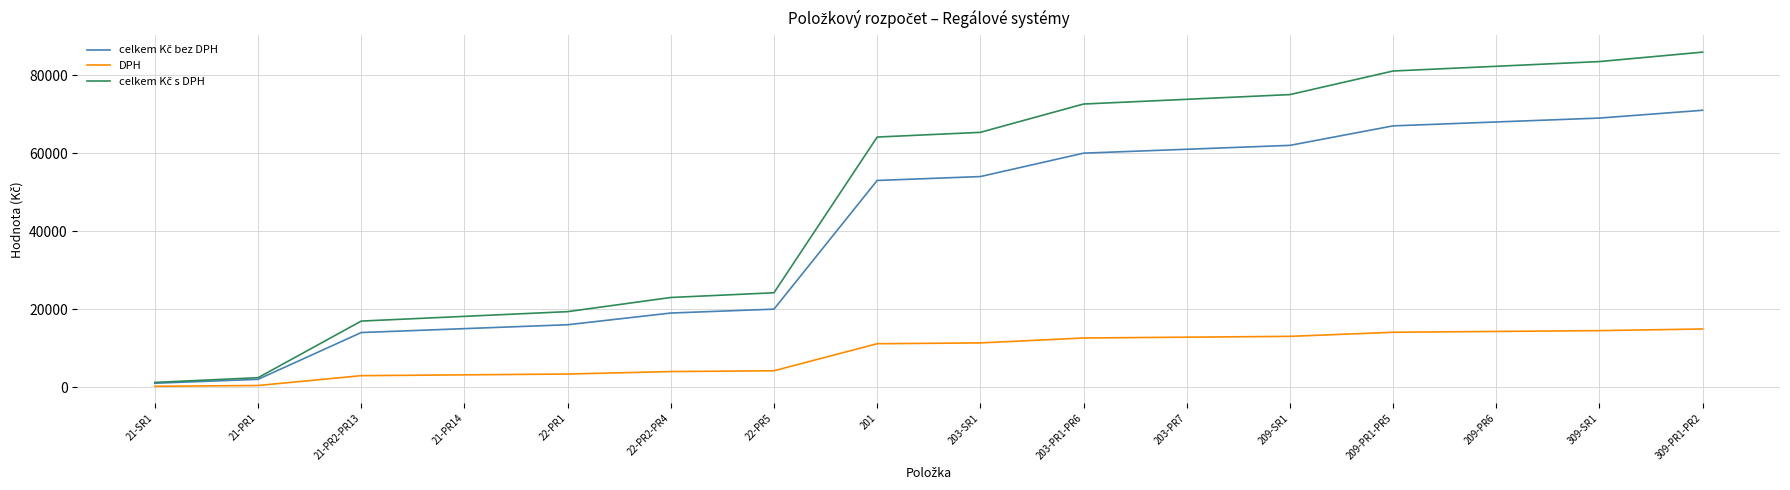

The value of DPH at 201 is 17016. True or false?

False